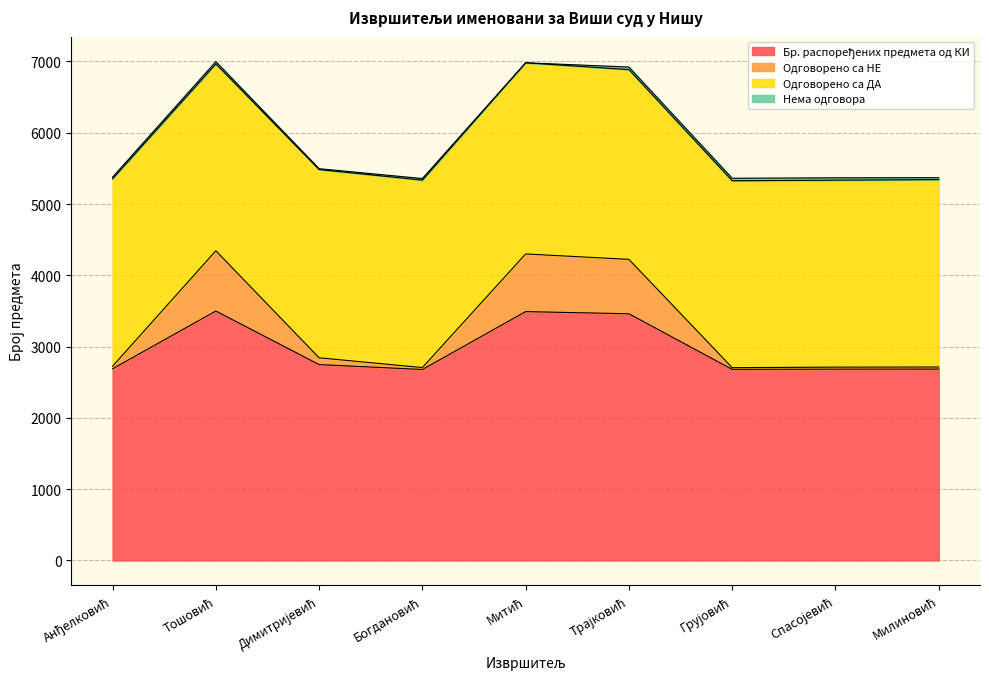

How many interior local valleys does the Бр. распоређених предмета од КИ series have?

2